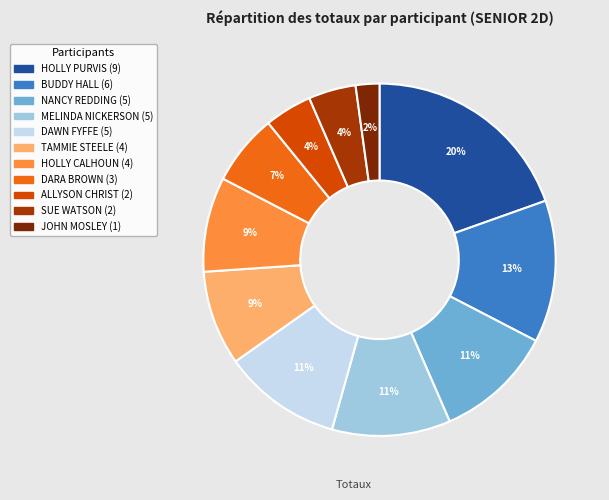

What is the largest slice in the pie chart?

HOLLY PURVIS